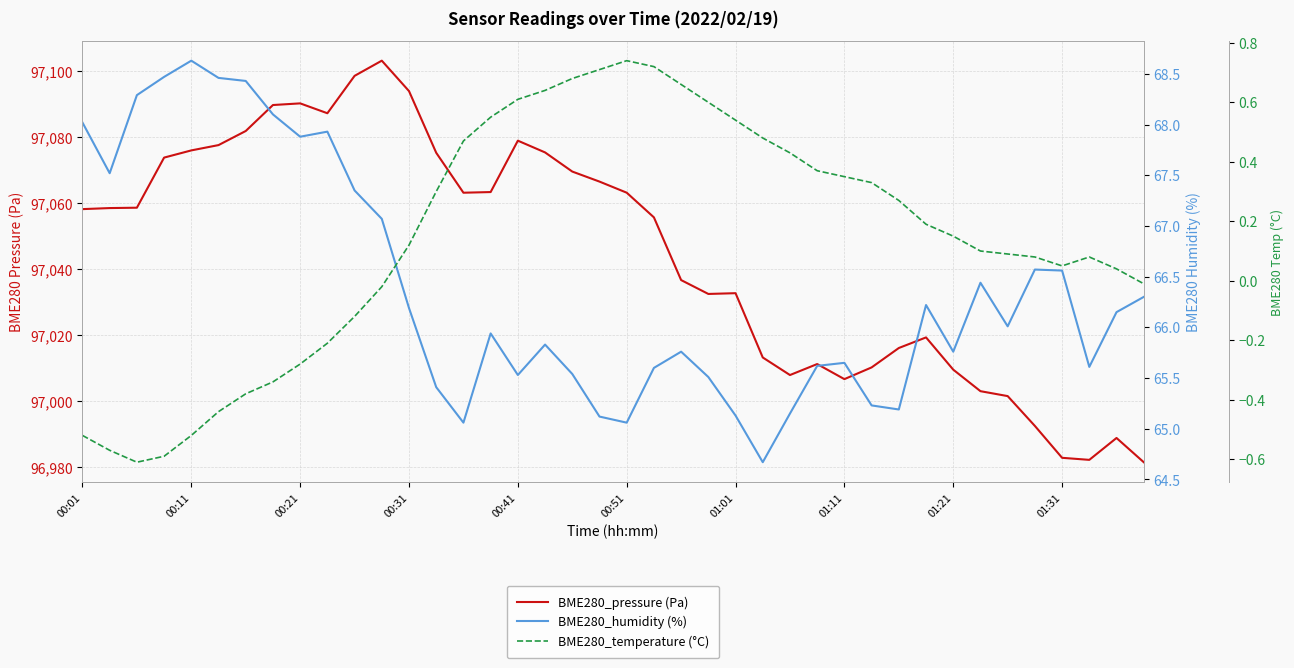

Which series has the largest range (max minus min)?

BME280_pressure (Pa)